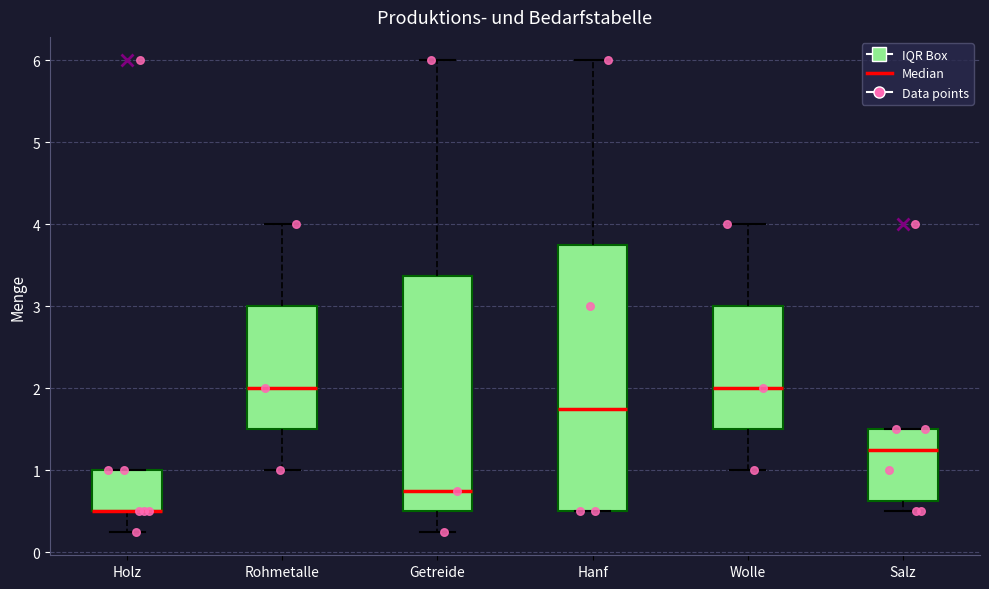

Which box is the tallest, from its lower edge to its upper edge?

Hanf